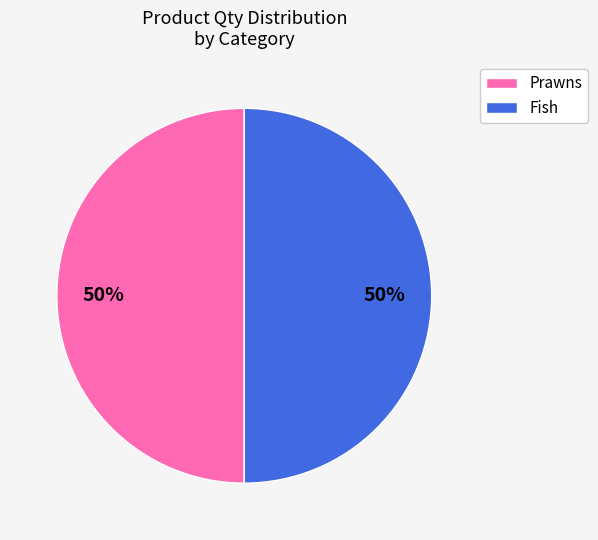

The Fish slice represents 63% of the pie. True or false?

False